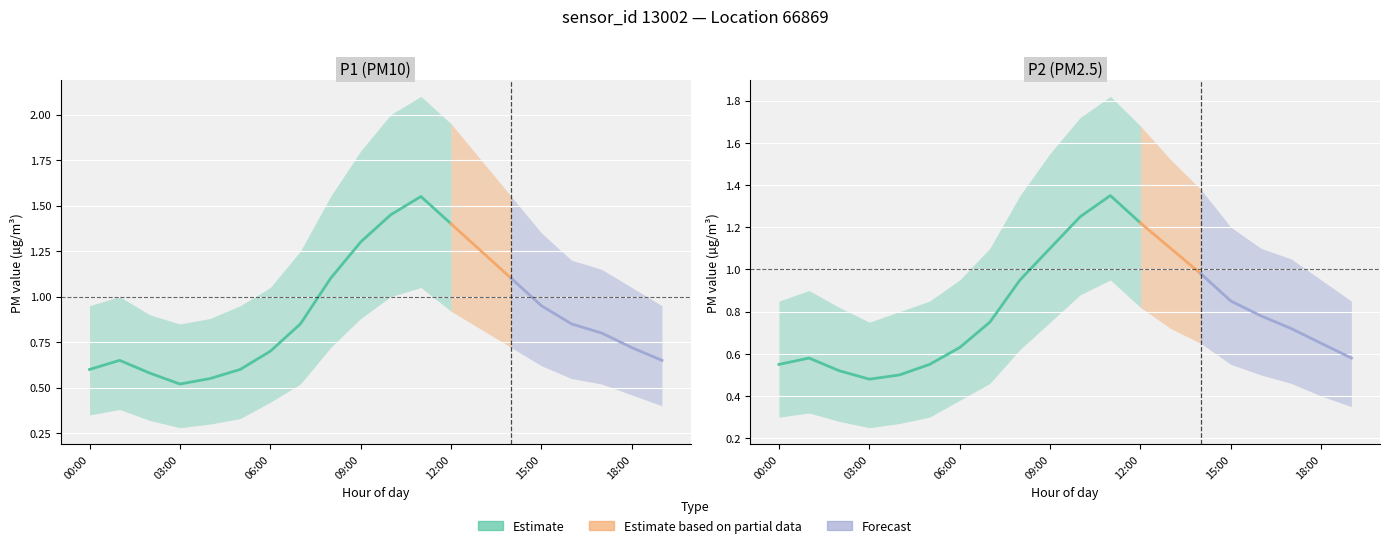

Reading left to right, extract all data points from this chart.

P1: 0.6	0.7	0.6	0.5	0.6	0.6	0.7	0.8	1.1	1.3	1.4	1.6	1.4	1.2	1.1	0.9	0.8	0.8	0.7	0.7
P1_upper: 0.9	1.0	0.9	0.8	0.9	0.9	1.1	1.2	1.6	1.8	2.0	2.1	1.9	1.8	1.6	1.4	1.2	1.1	1.1	0.9
P1_lower: 0.3	0.4	0.3	0.3	0.3	0.3	0.4	0.5	0.7	0.9	1.0	1.1	0.9	0.8	0.7	0.6	0.6	0.5	0.5	0.4
P2: 0.6	0.6	0.5	0.5	0.5	0.6	0.6	0.8	0.9	1.1	1.2	1.4	1.2	1.1	1.0	0.8	0.8	0.7	0.7	0.6
P2_upper: 0.8	0.9	0.8	0.8	0.8	0.8	0.9	1.1	1.4	1.6	1.7	1.8	1.7	1.5	1.4	1.2	1.1	1.1	0.9	0.8
P2_lower: 0.3	0.3	0.3	0.2	0.3	0.3	0.4	0.5	0.6	0.8	0.9	0.9	0.8	0.7	0.7	0.6	0.5	0.5	0.4	0.3